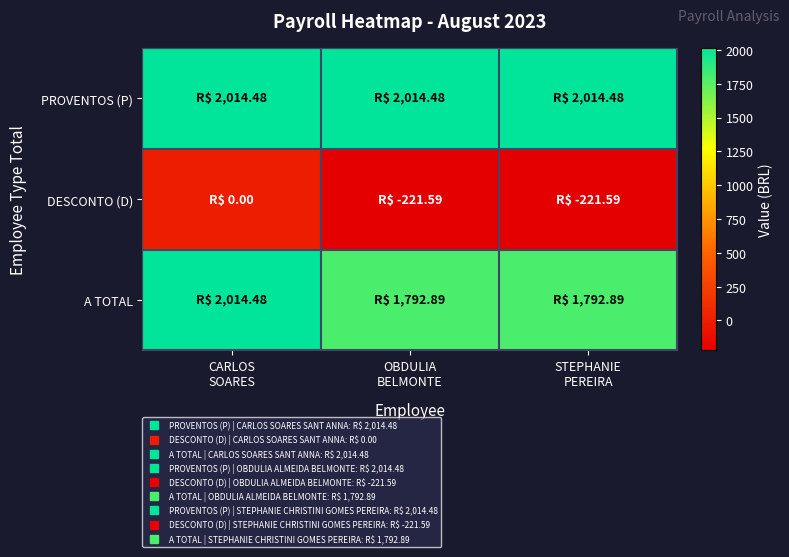

Reading right to left, transcribe all the data shown in this chart.

PROVENTOS (P): STEPHANIE
PEREIRA=2014.5	OBDULIA
BELMONTE=2014.5	CARLOS
SOARES=2014.5
DESCONTO (D): STEPHANIE
PEREIRA=-221.6	OBDULIA
BELMONTE=-221.6	CARLOS
SOARES=0.0
A TOTAL: STEPHANIE
PEREIRA=1792.9	OBDULIA
BELMONTE=1792.9	CARLOS
SOARES=2014.5